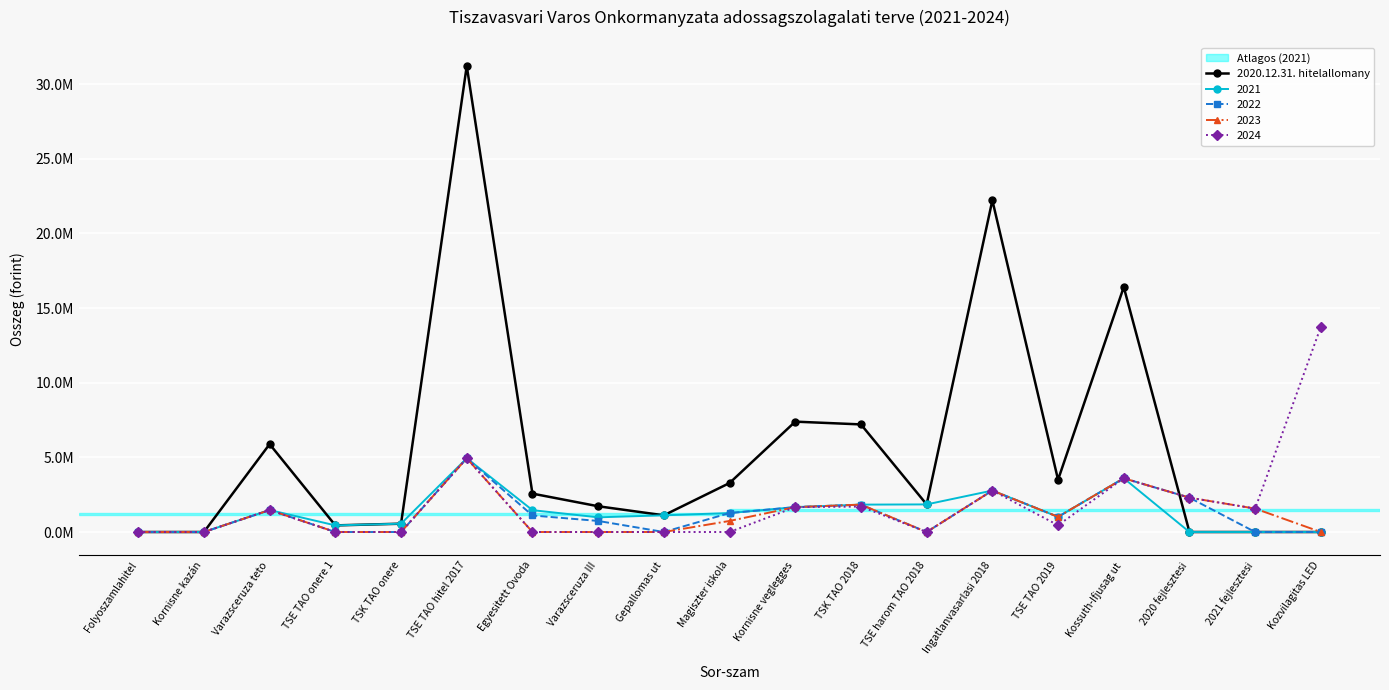

What is the greatest value displayed?

31221155